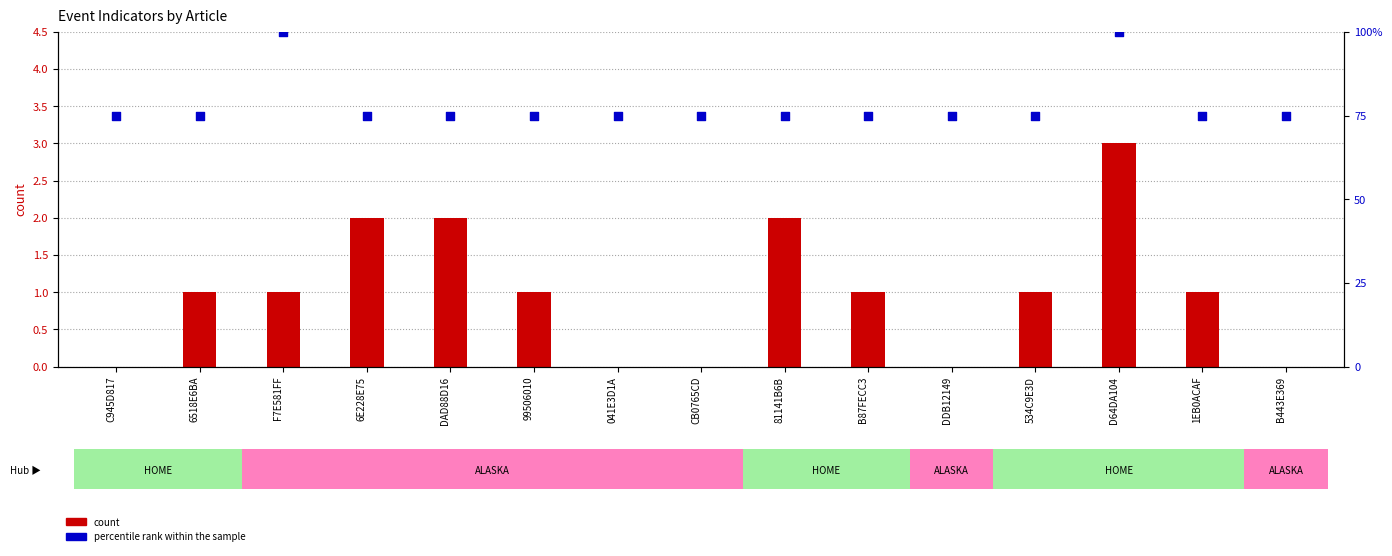

What is the change in value from F7E581FF to B443E369?

-1.1